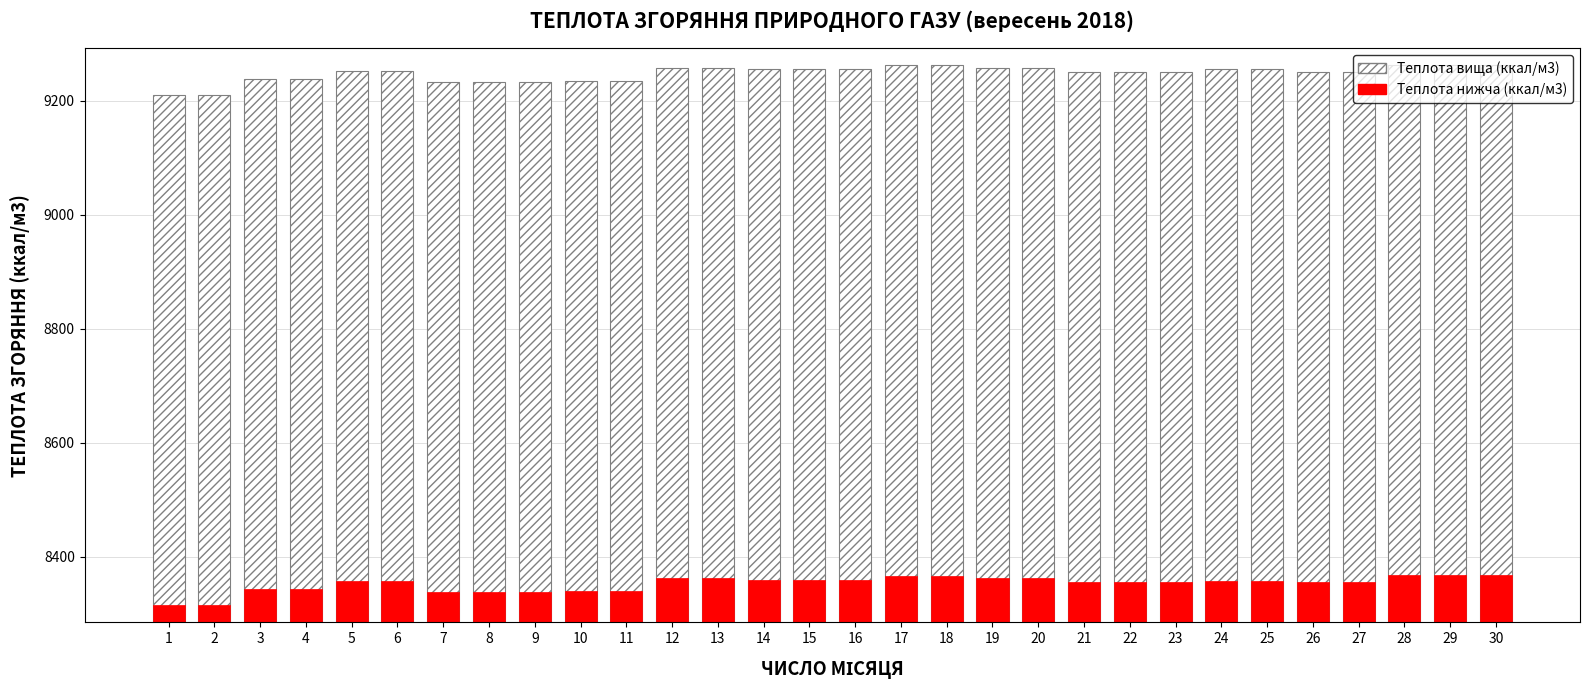

The value of Теплота нижча (ккал/м3) at 21 is 8354.8. True or false?

True